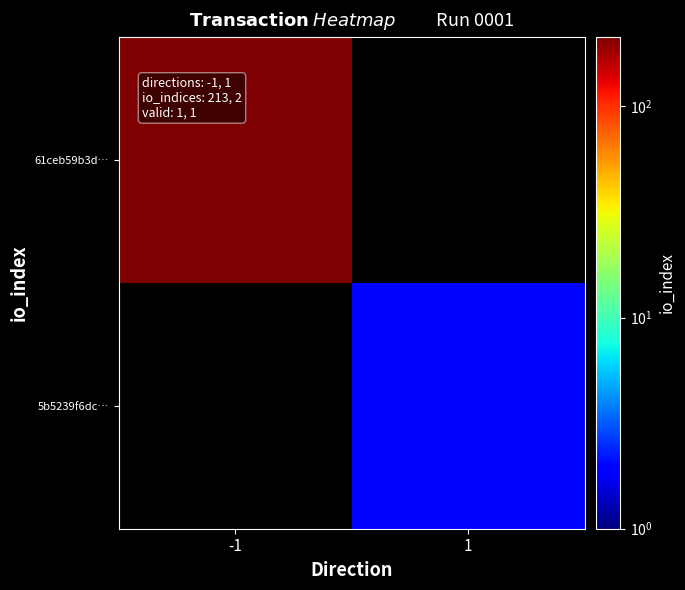

List the series in order of their peak value, lowest first.

61ceb59b3d…, 5b5239f6dc…